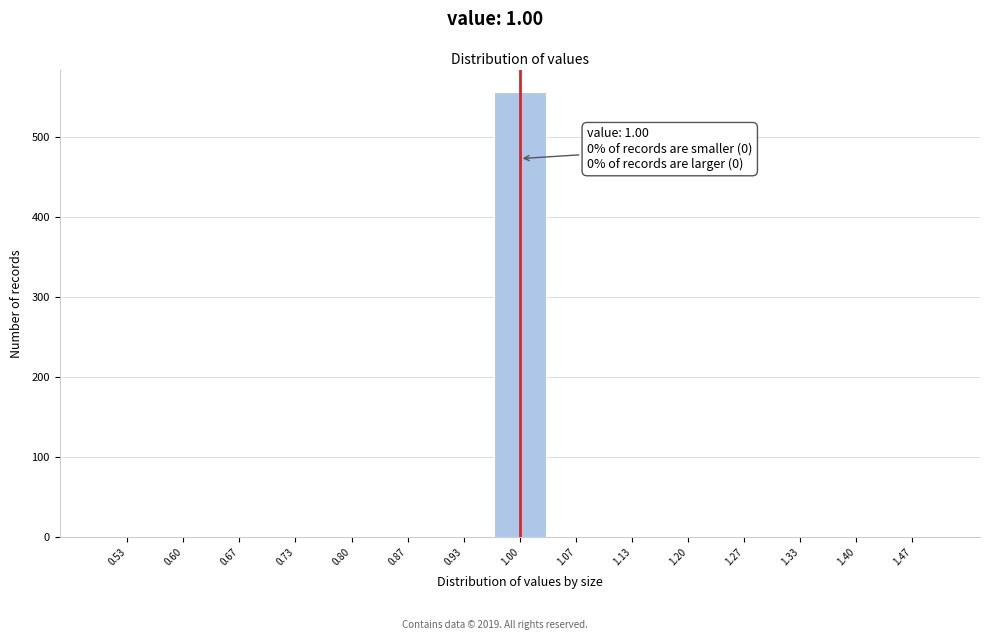

Over which range of the x-axis is the bar tallest?

0.97 to 1.03